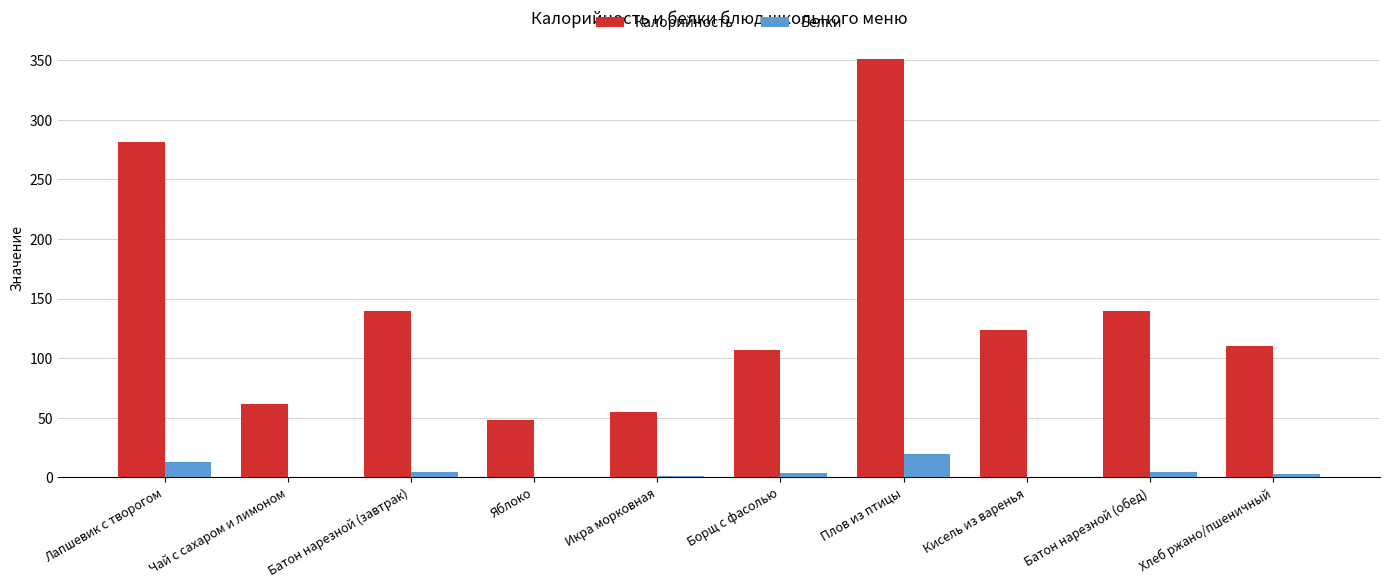

Which category has the highest value in the Калорийность series?

Плов из птицы